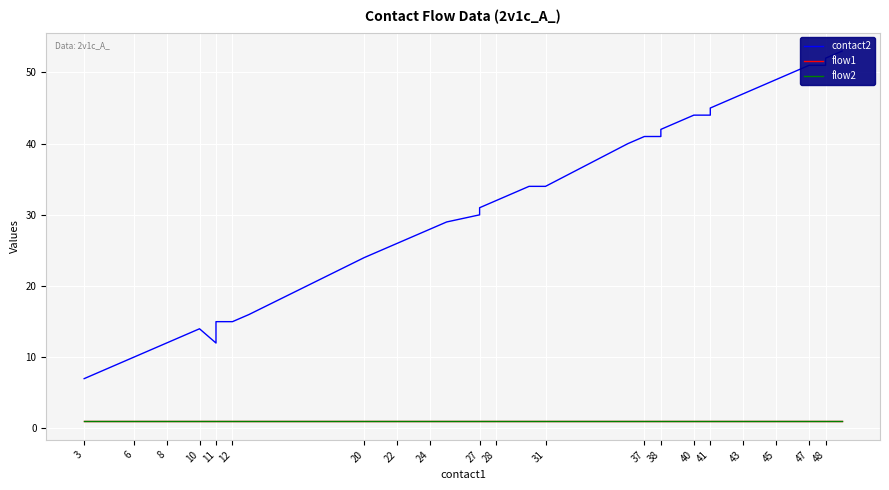

True or false: contact2 and flow2 intersect in this chart.

False